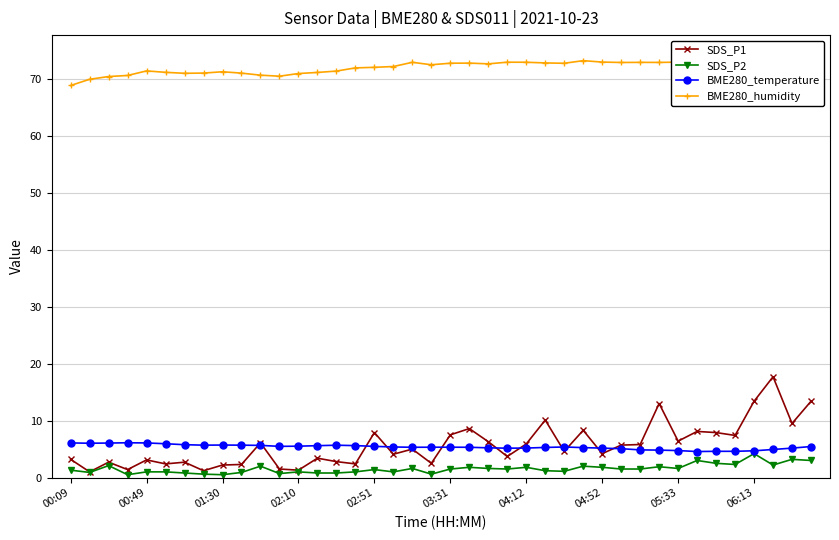

Does the chart have visible grid lines?

Yes